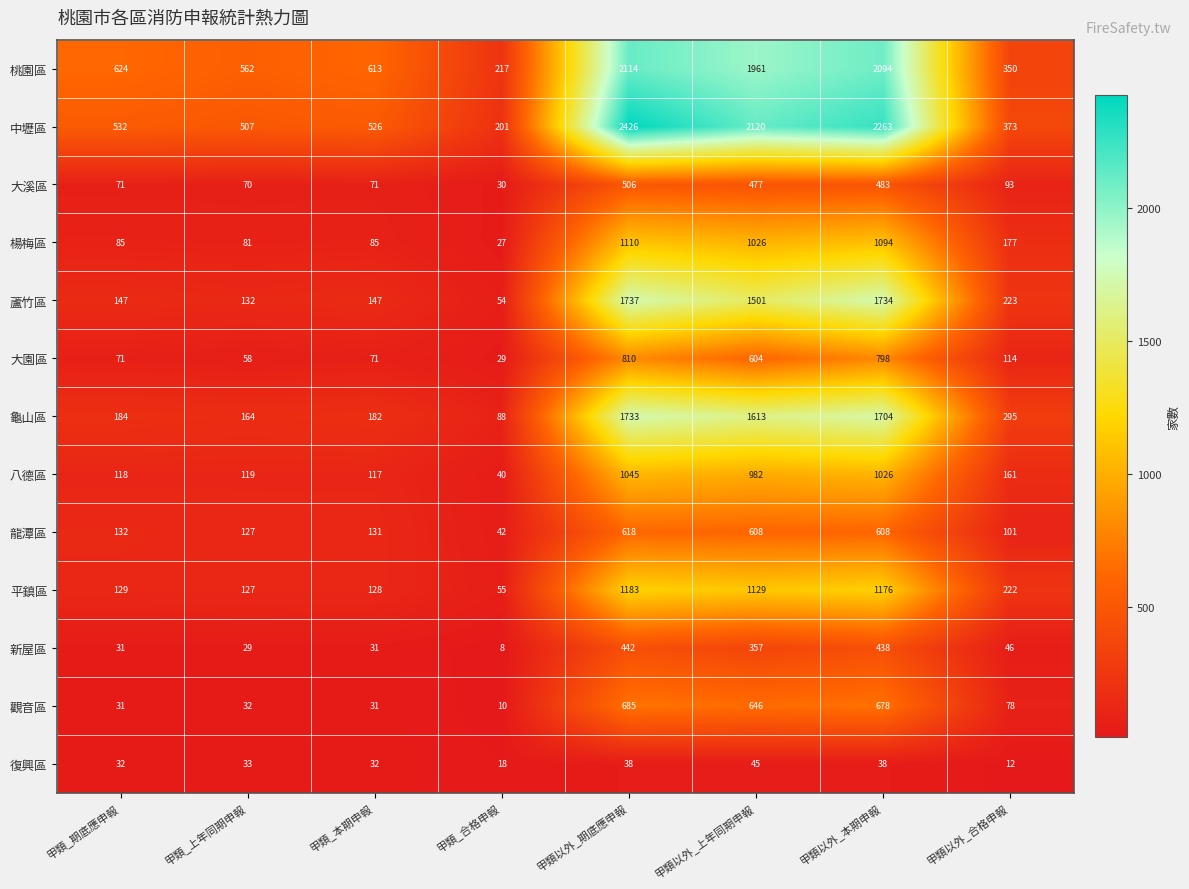

The value of 桃園區 at 甲類_期底應申報 is 285. True or false?

False